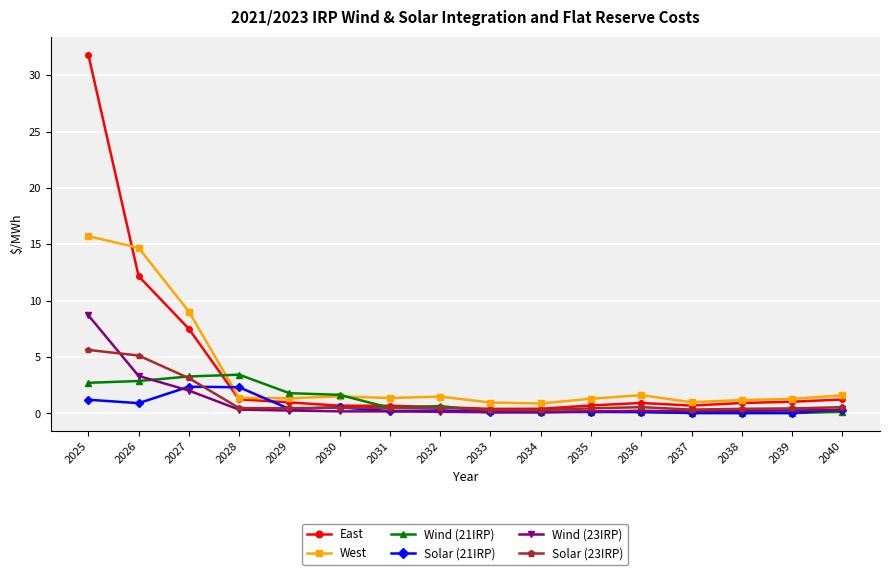

In Solar (23IRP), how many points are lower than both neighbors (excluding endpoints)?

4